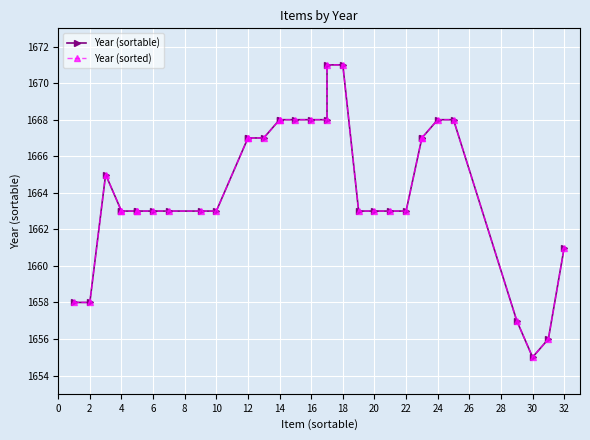

Read the Year (sortable) value at 26.

1667